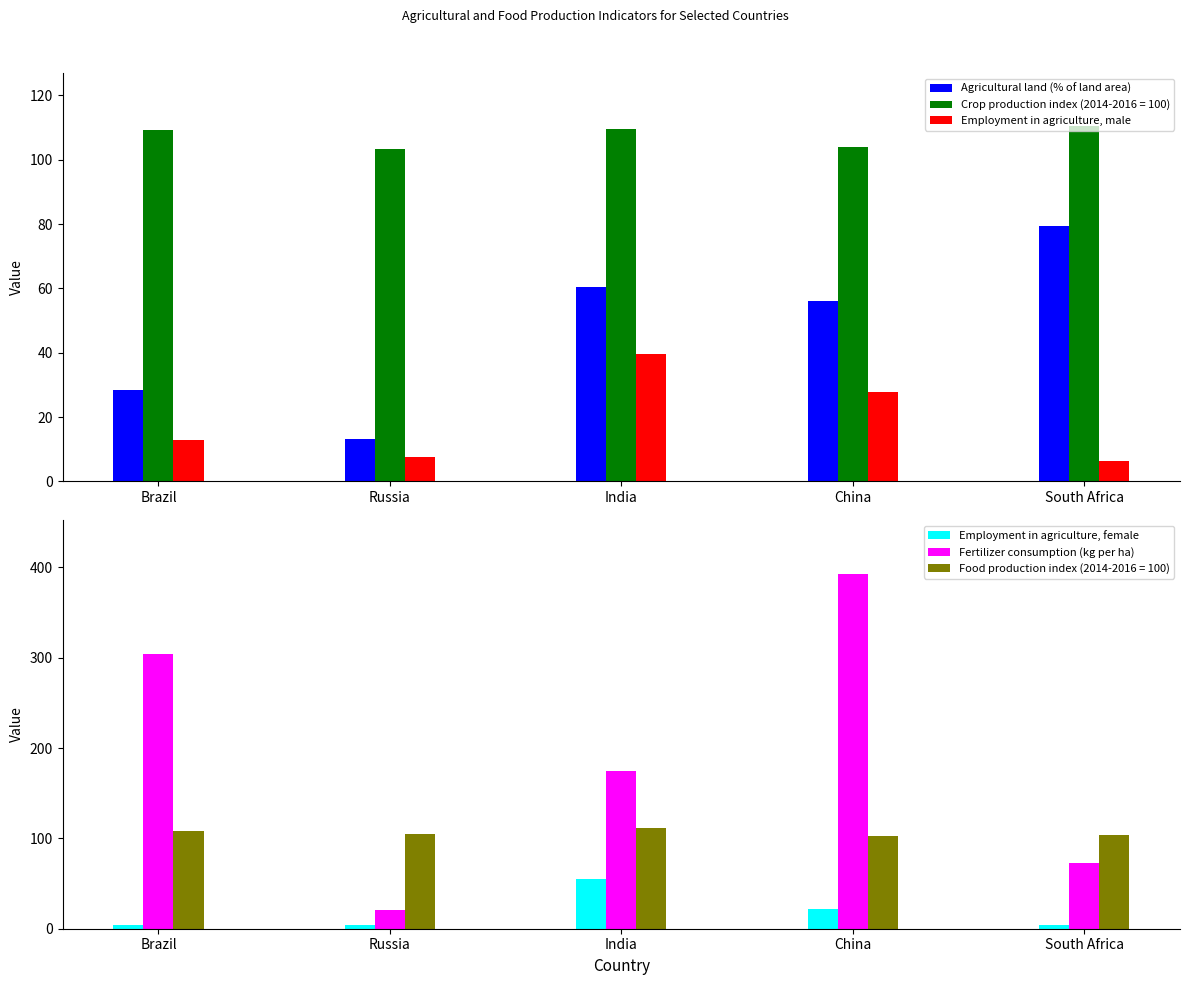

Which category has the highest value in the Agricultural land (% of land area) series?

South Africa